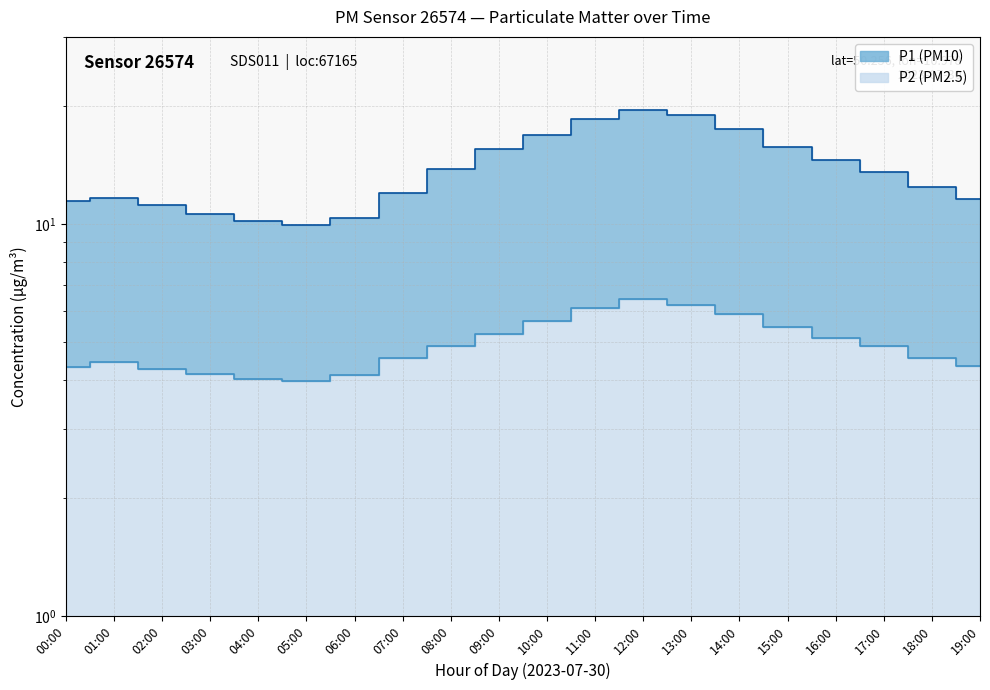

At which label is P1 closest to 14?

08:00